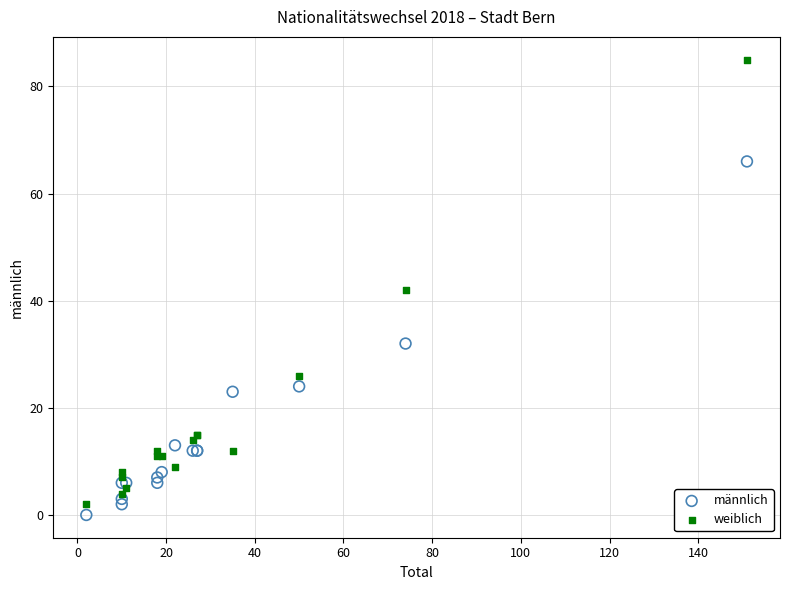

What is the X range (max minus min) for the scatter plot?

149